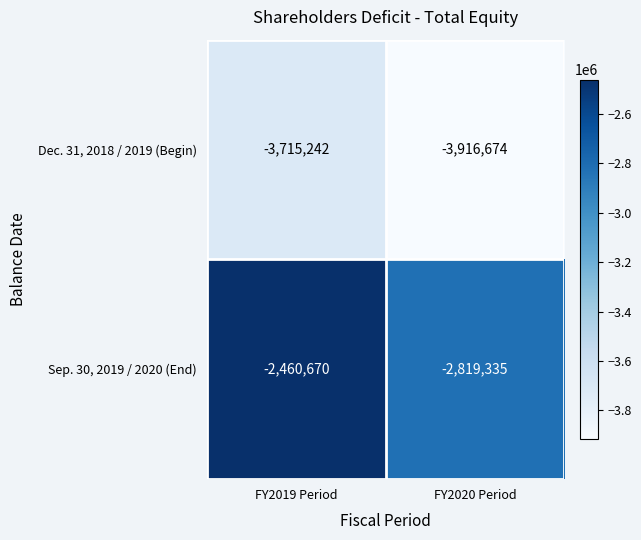

Which label corresponds to the smallest value in the chart?

FY2020 Period